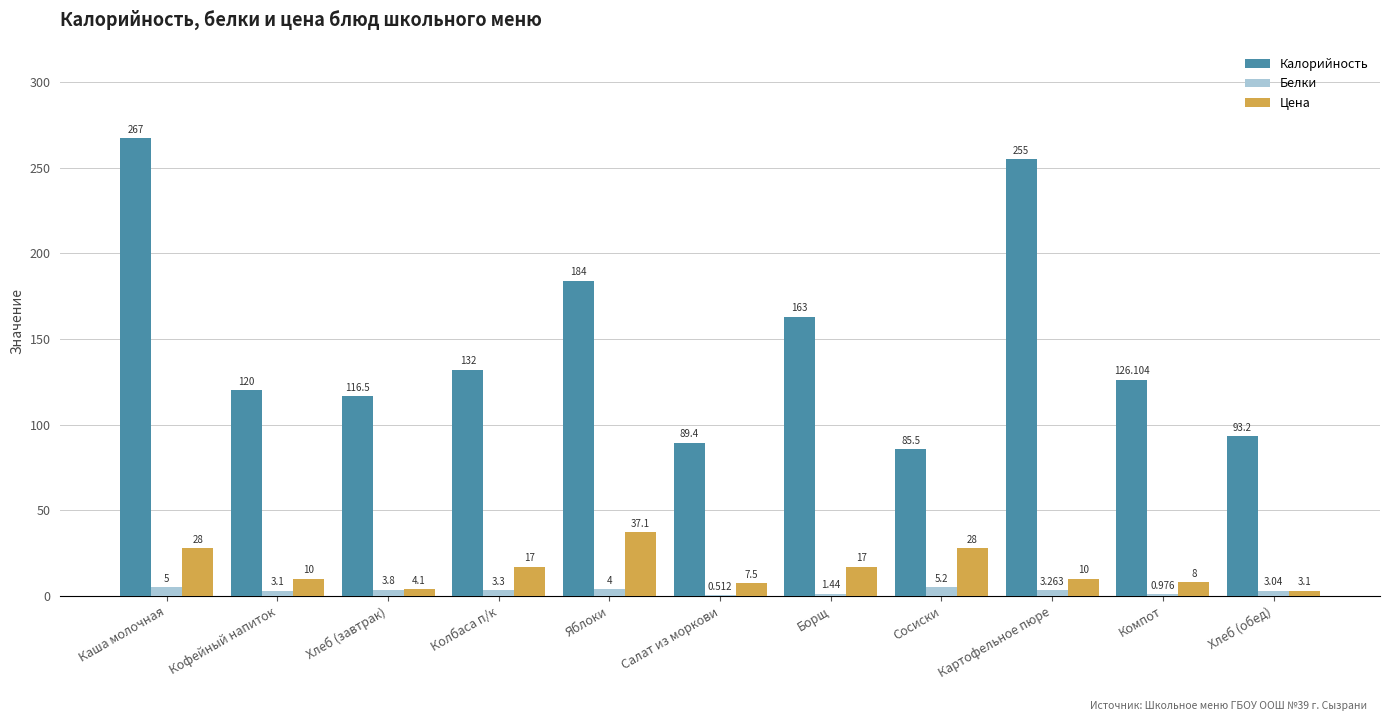

Where does the Белки series first go above 3?

Каша молочная